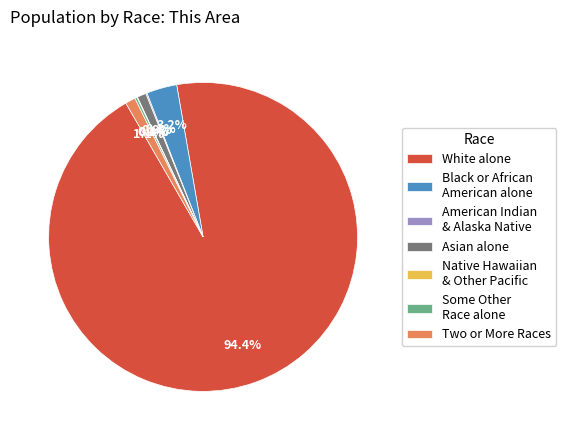

What portion of the pie excludes Two or More Races?

98.9%